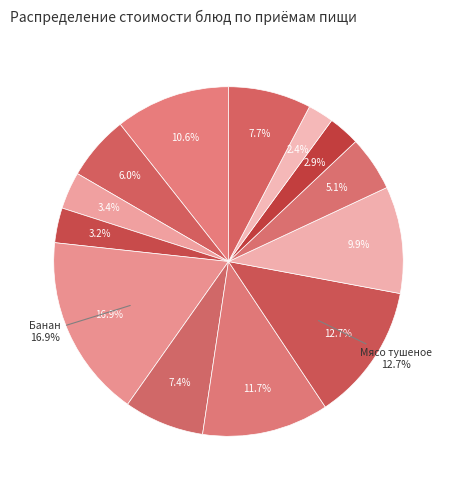

How many segments does this pie chart have?

13